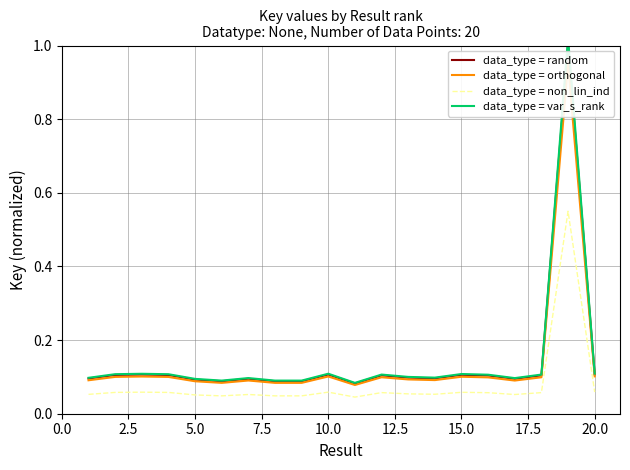

What is the highest value of the data_type = random series?

1.0